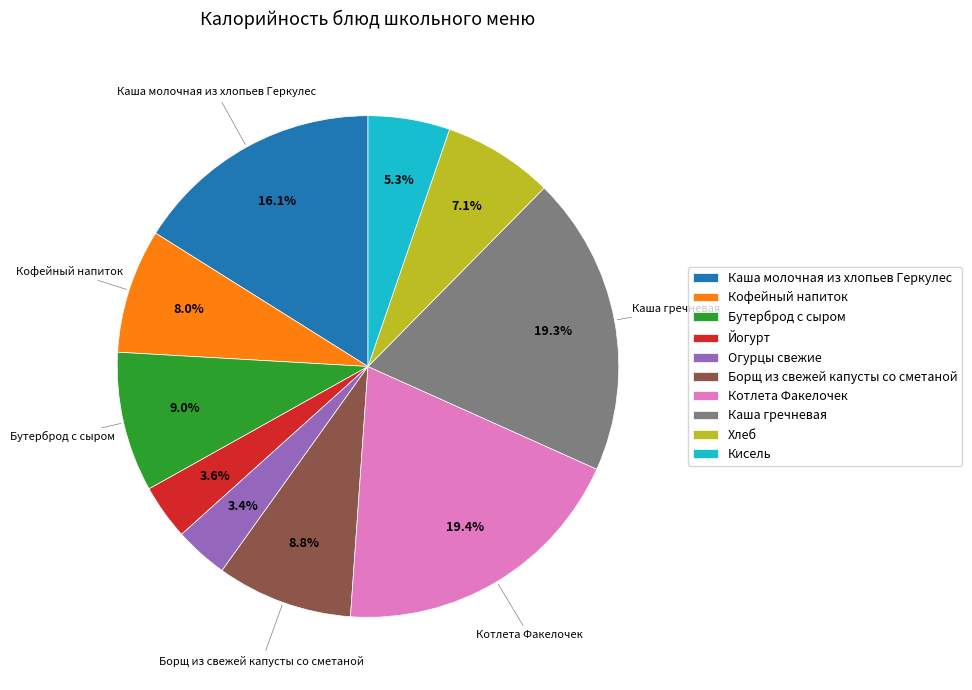

Approximately how many times larger is the value at Кисель compared to Йогурт?

1.5